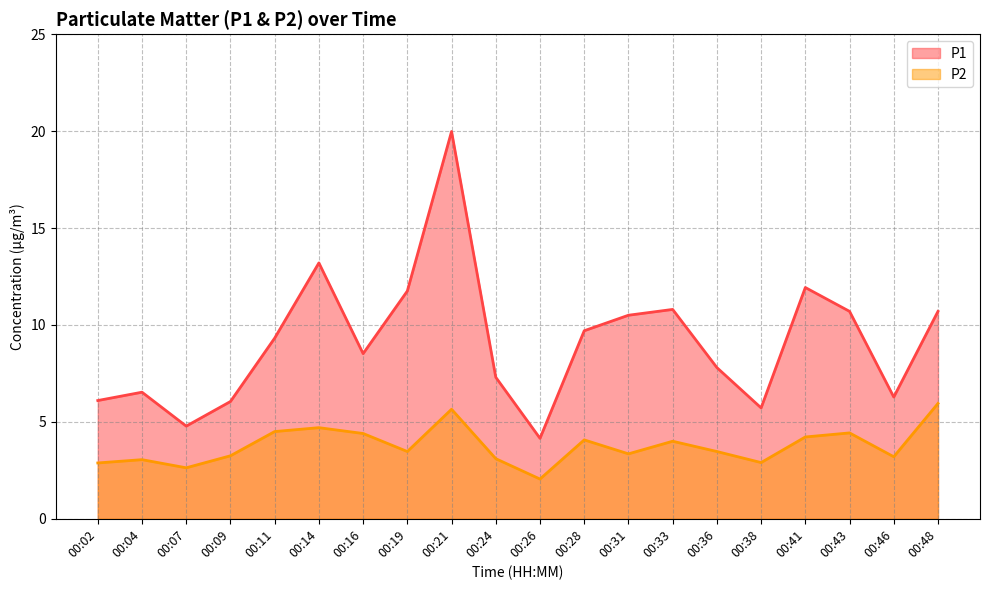

How many values in the P2 series exceed 3?

16